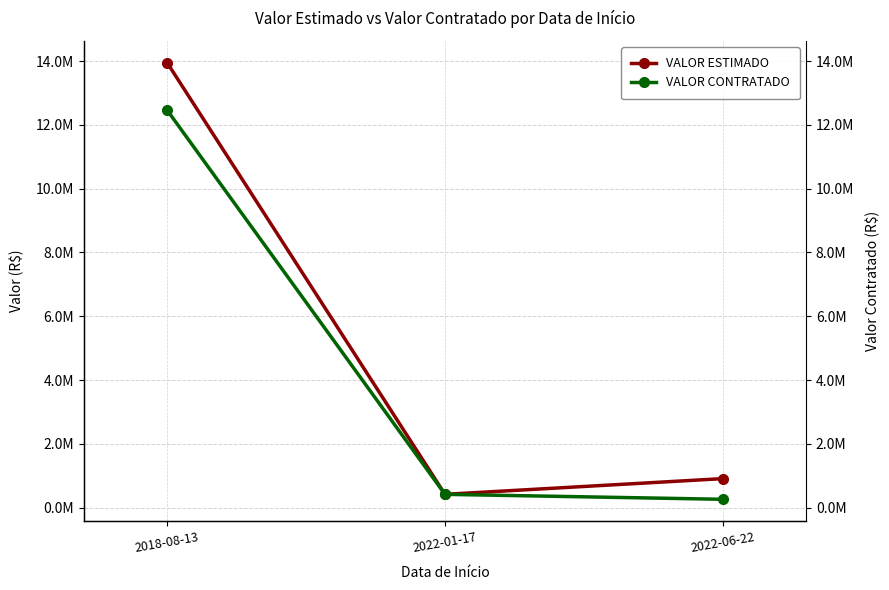

At how many categories does at least one series exceed 13298461?

1